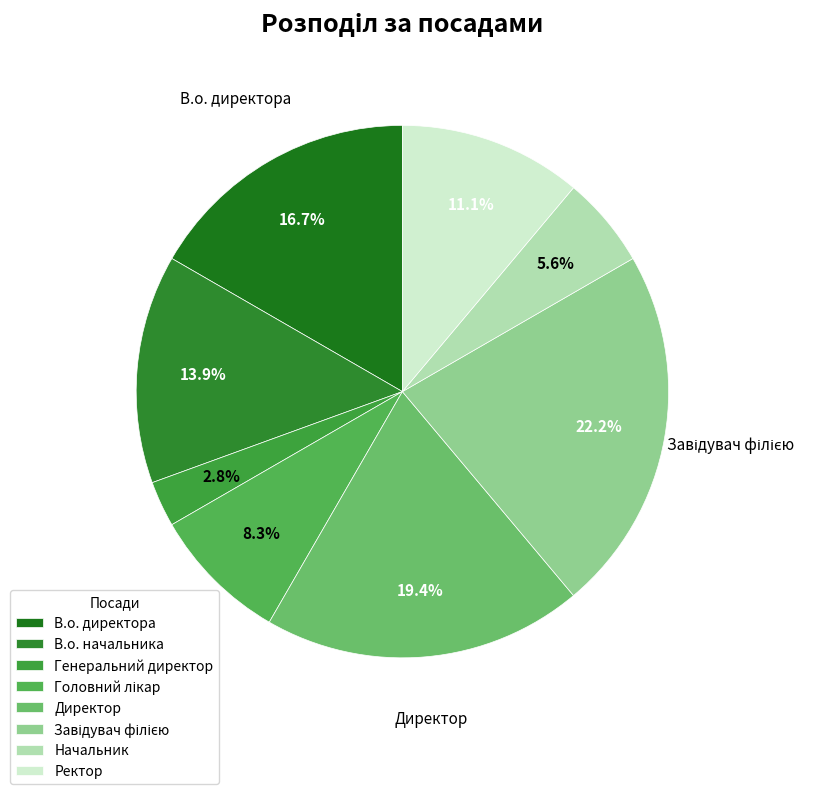

Which slice is the smallest?

Генеральний директор